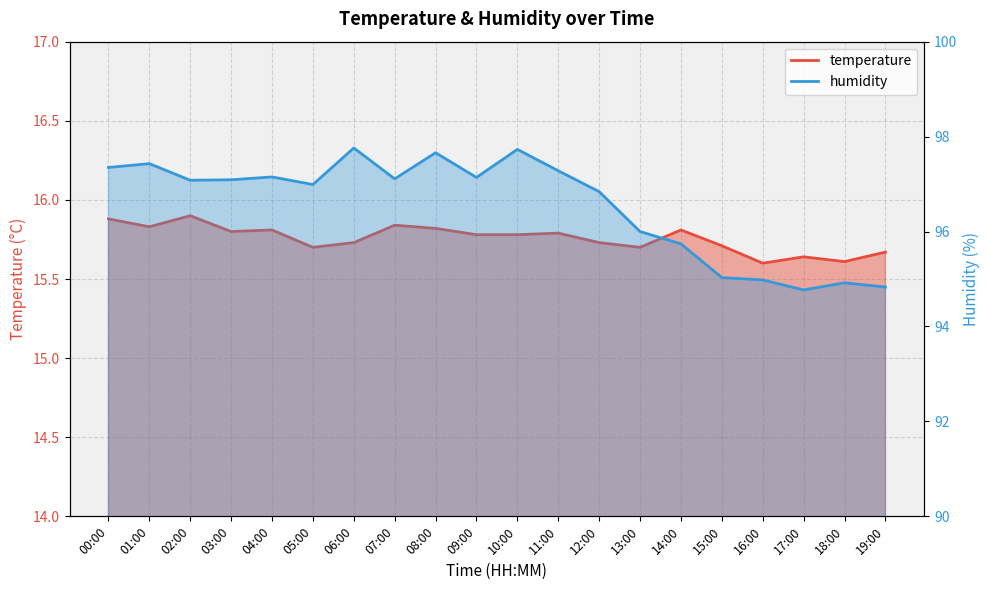

What is the minimum value for humidity?

94.8